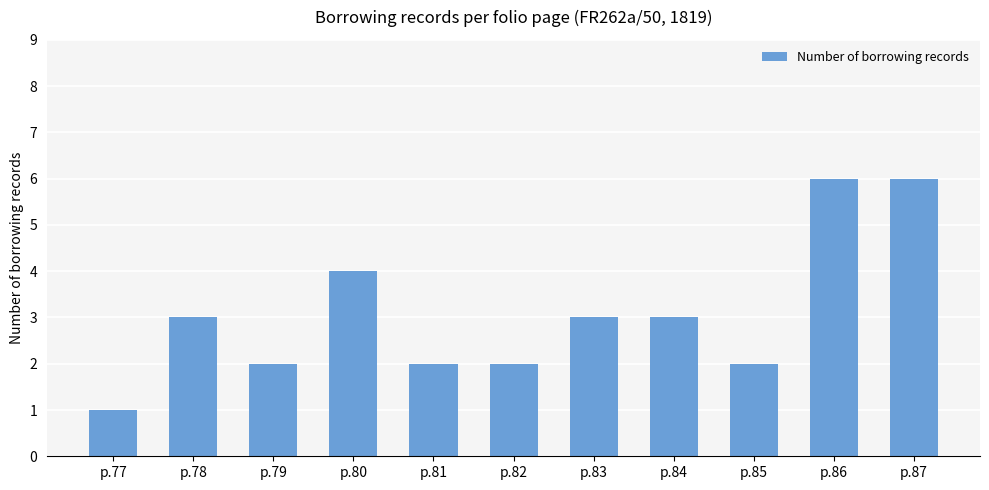

Reading right to left, list all the values displayed in this chart.

p.87=6	p.86=6	p.85=2	p.84=3	p.83=3	p.82=2	p.81=2	p.80=4	p.79=2	p.78=3	p.77=1